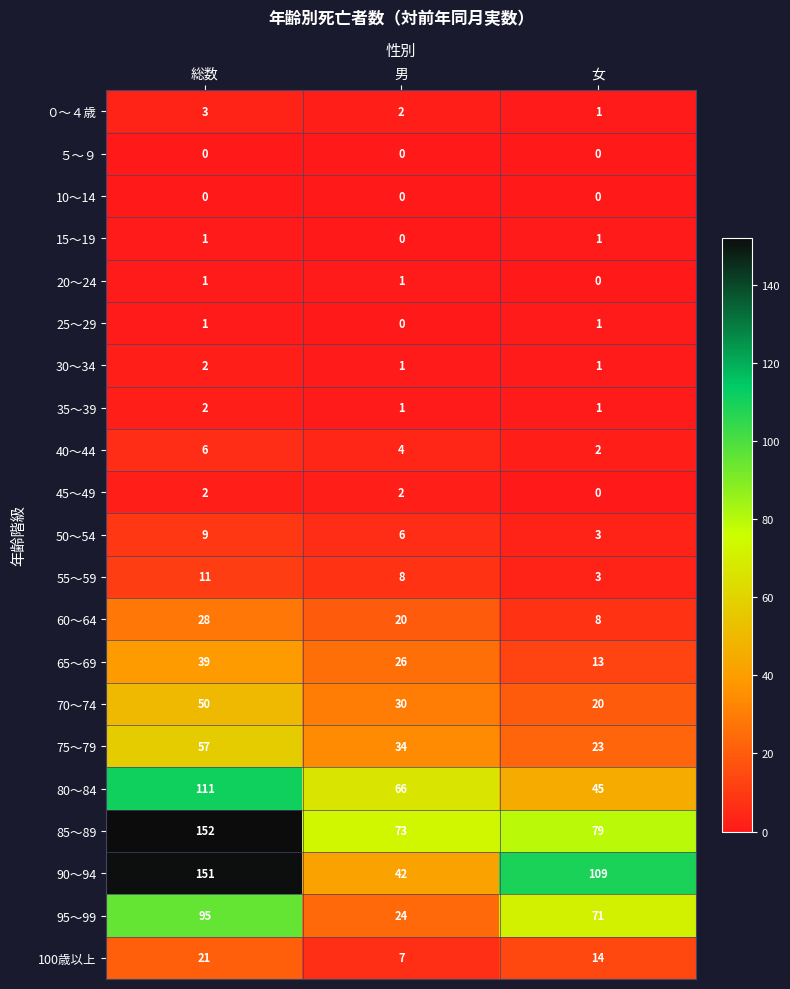

What is the average value of the 75～79 series?

38